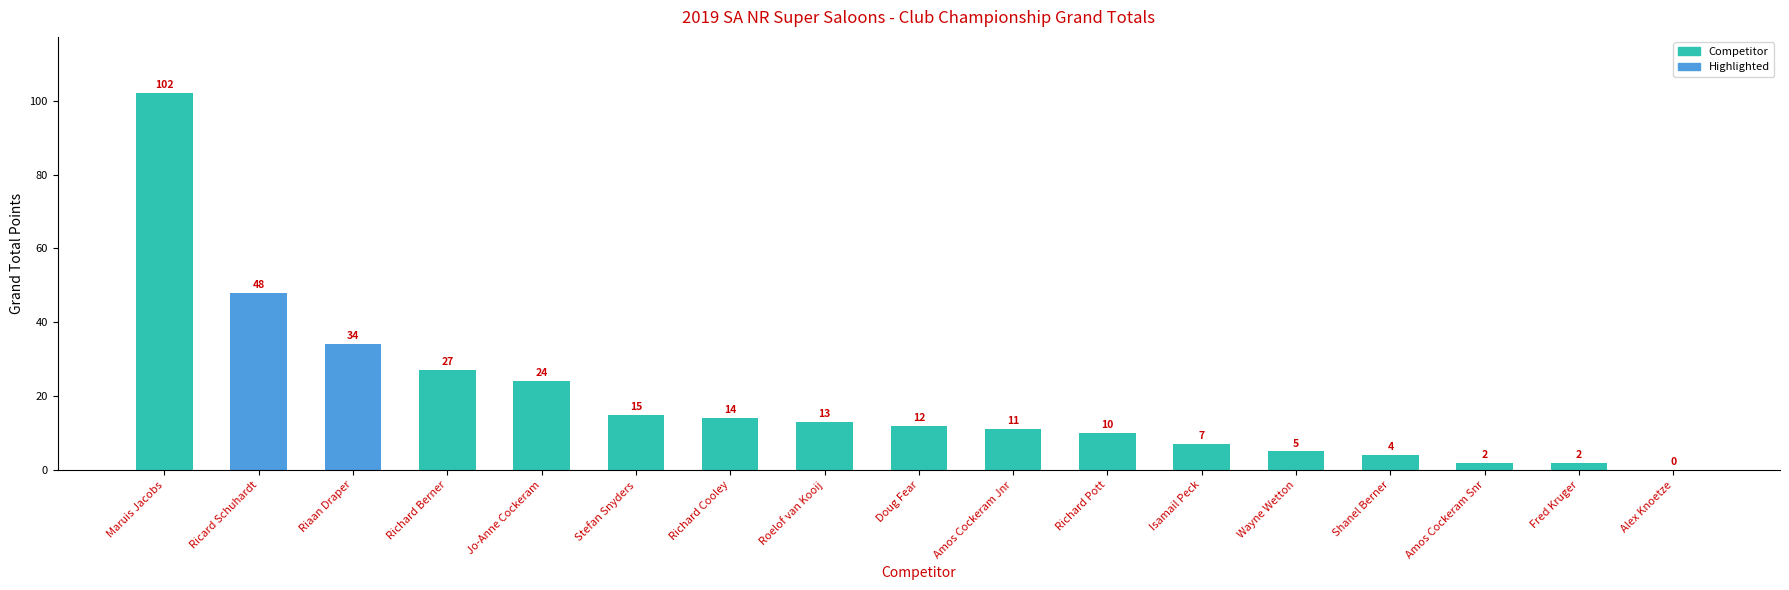

At which label is the value closest to 51?

Ricard Schuhardt